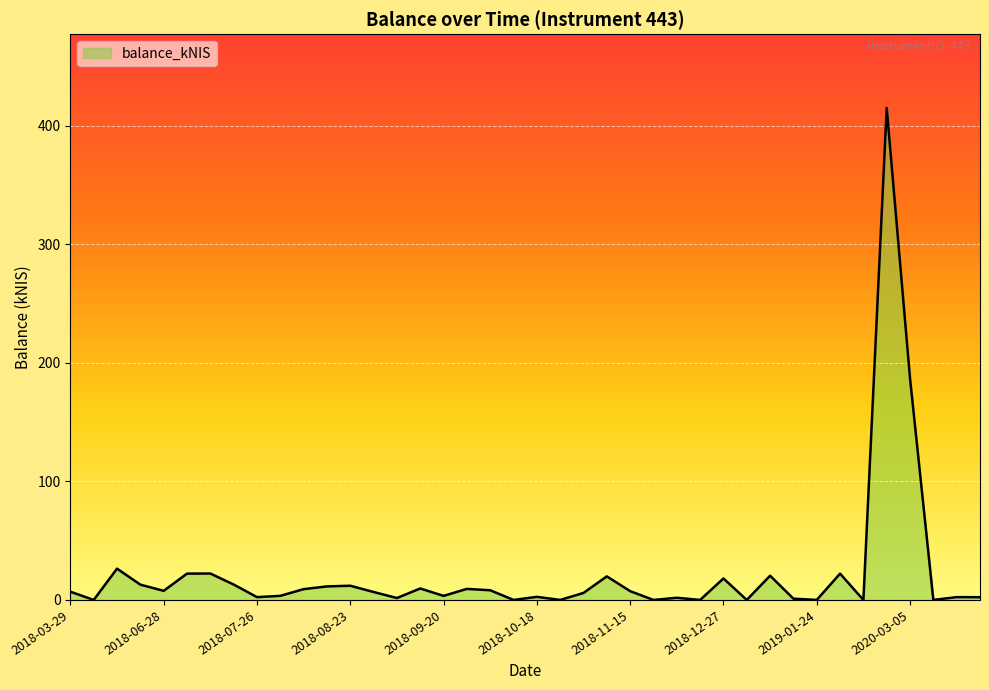

How many series are shown in this chart?

1